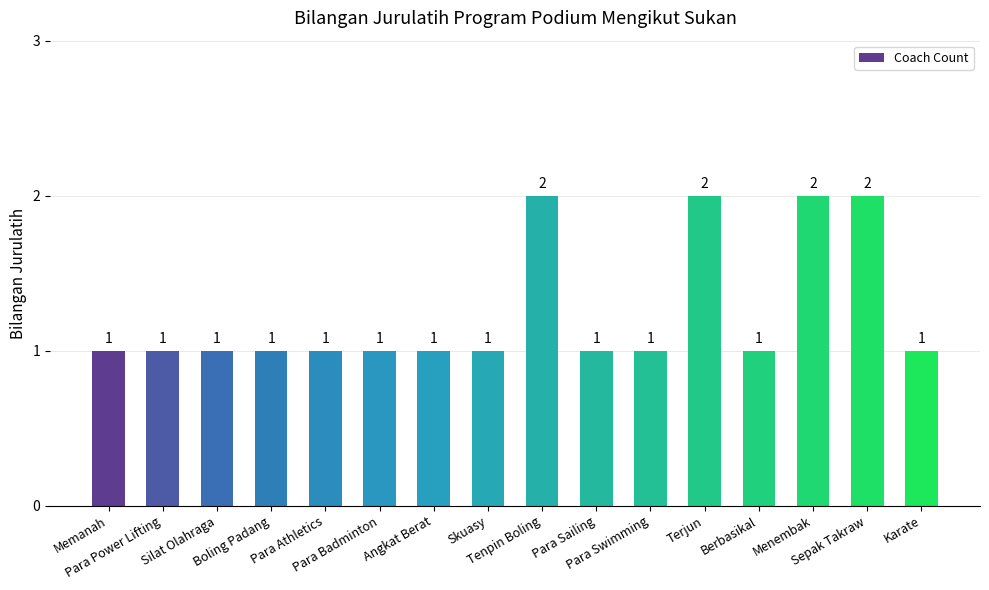

What is the value of the 5th bar from the left?

1